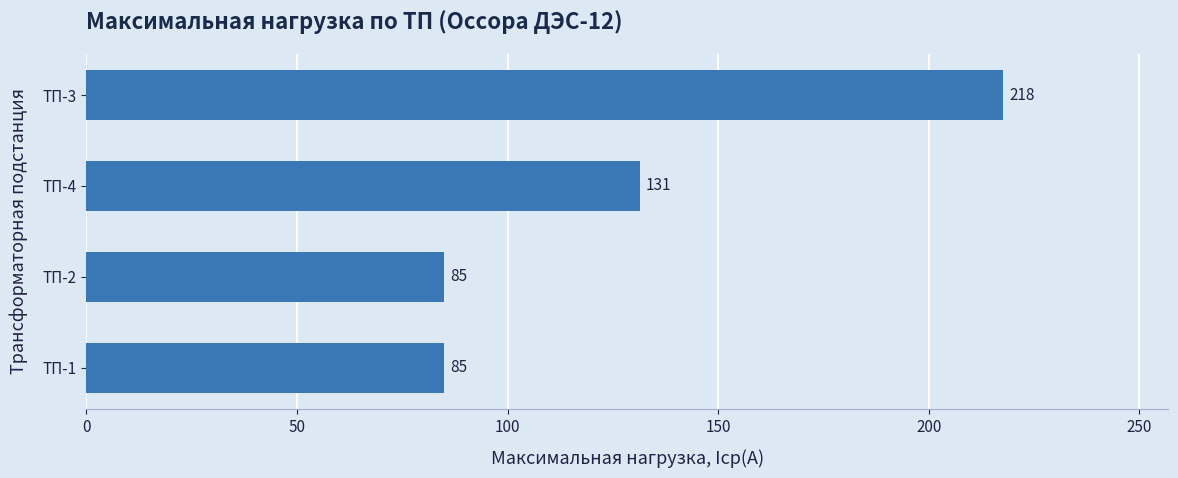

What is the minimum value shown in the chart?

85.0